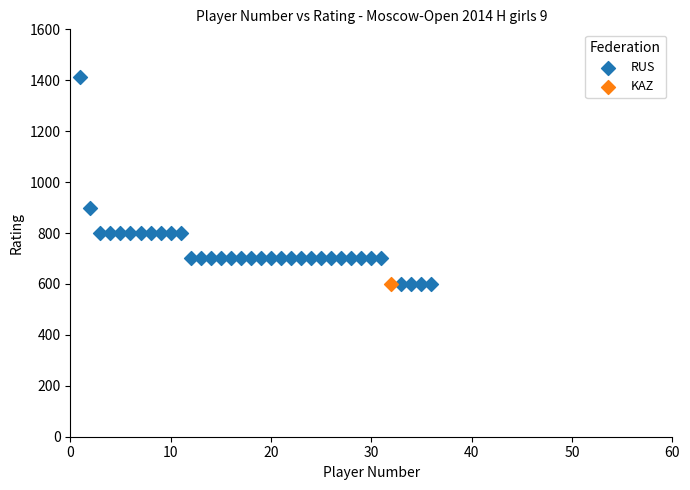

What are all the series names shown in the legend?

RUS, KAZ